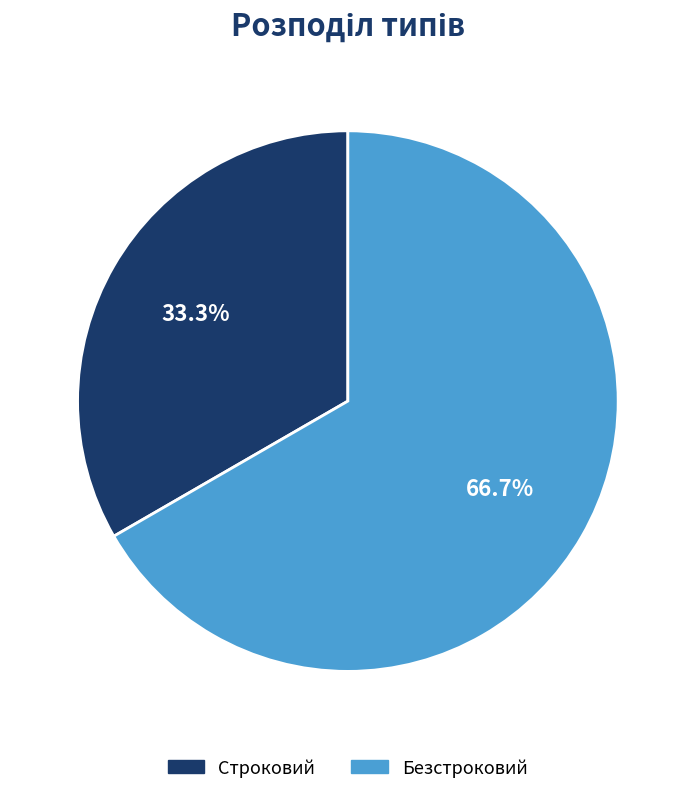

Which has a higher value, Безстроковий or Строковий?

Безстроковий